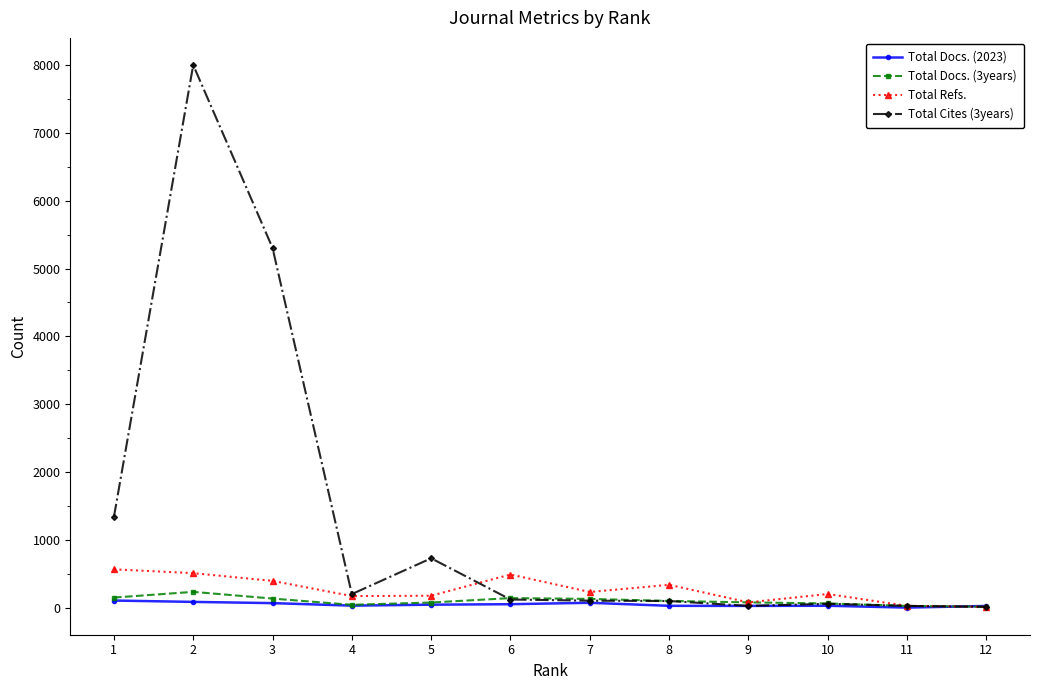

Where is the first local maximum for Total Cites (3years)?

2